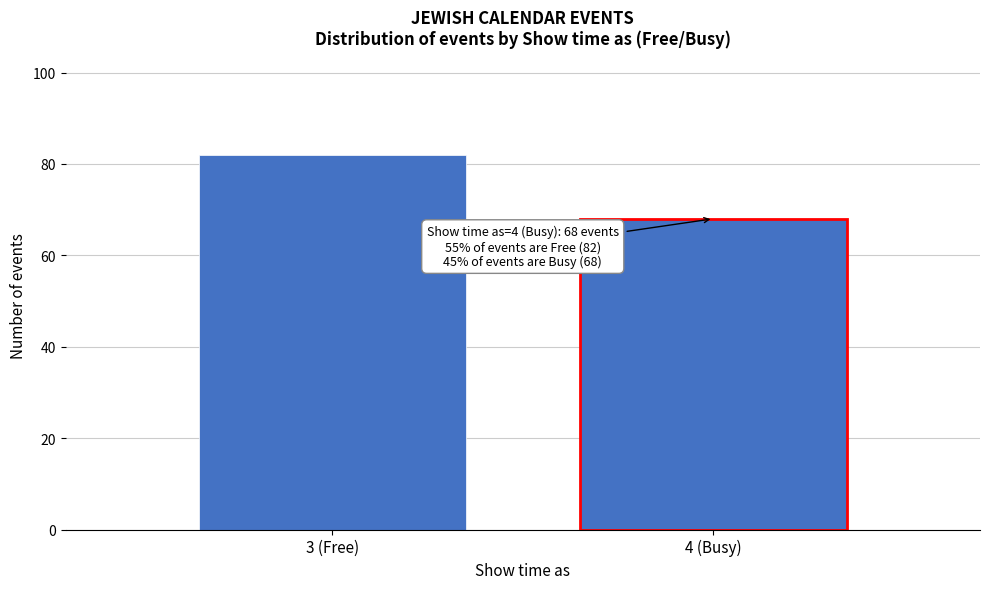

Reading right to left, list all the values displayed in this chart.

68	82